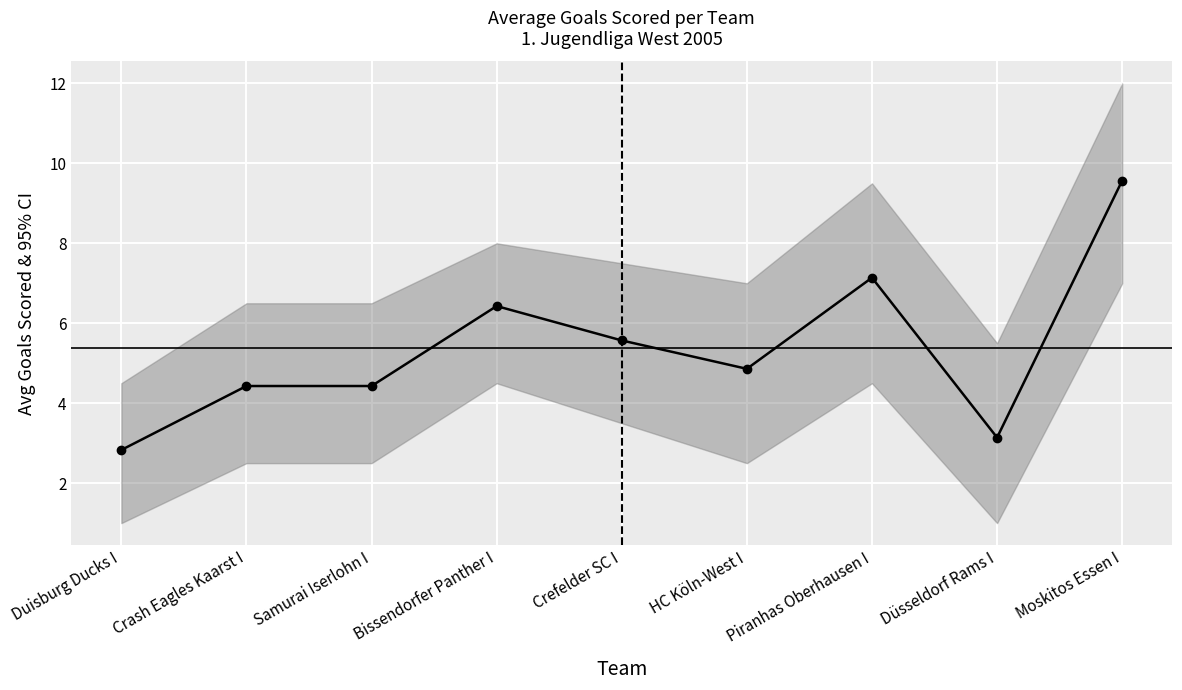

At which category does the chart reach its minimum across all series?

Duisburg Ducks I